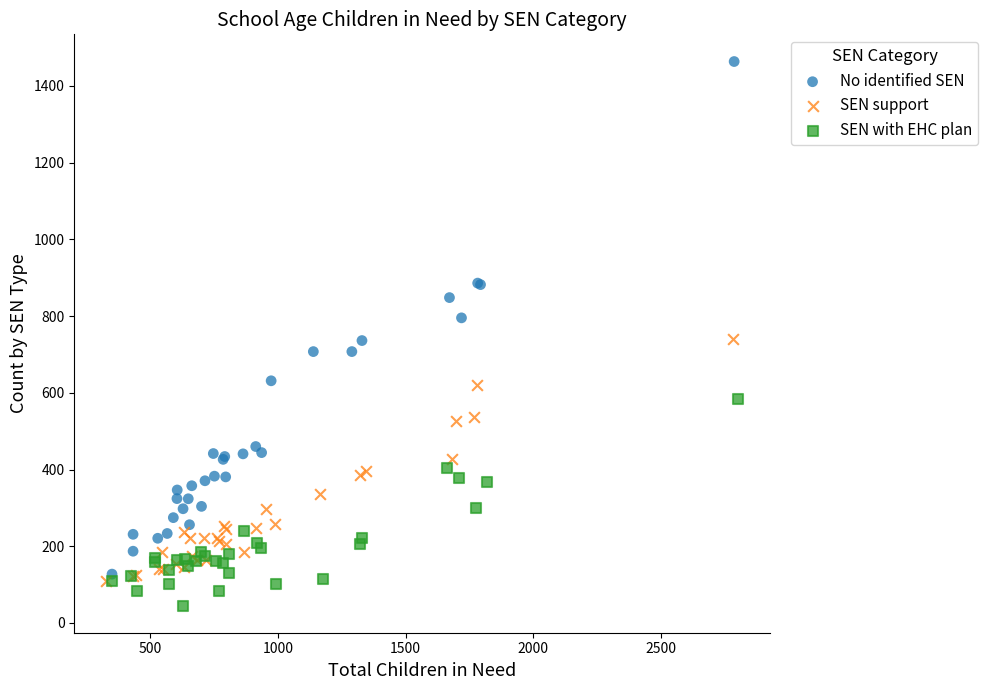

Which series reaches the minimum Y coordinate?

SEN with EHC plan